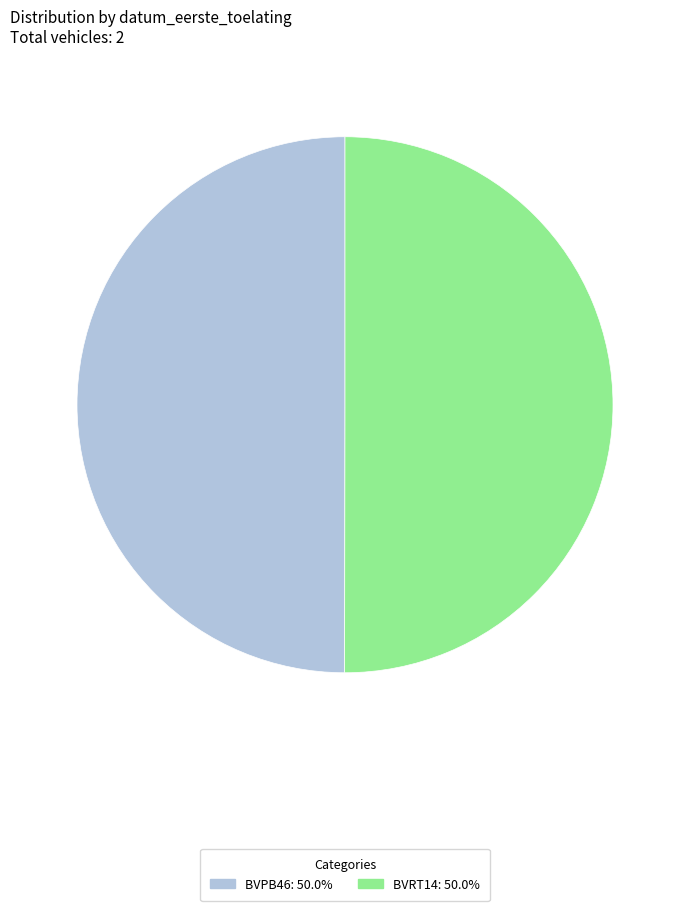

Do BVRT14: 50.0% and BVPB46: 50.0% together represent more than half of the pie?

Yes